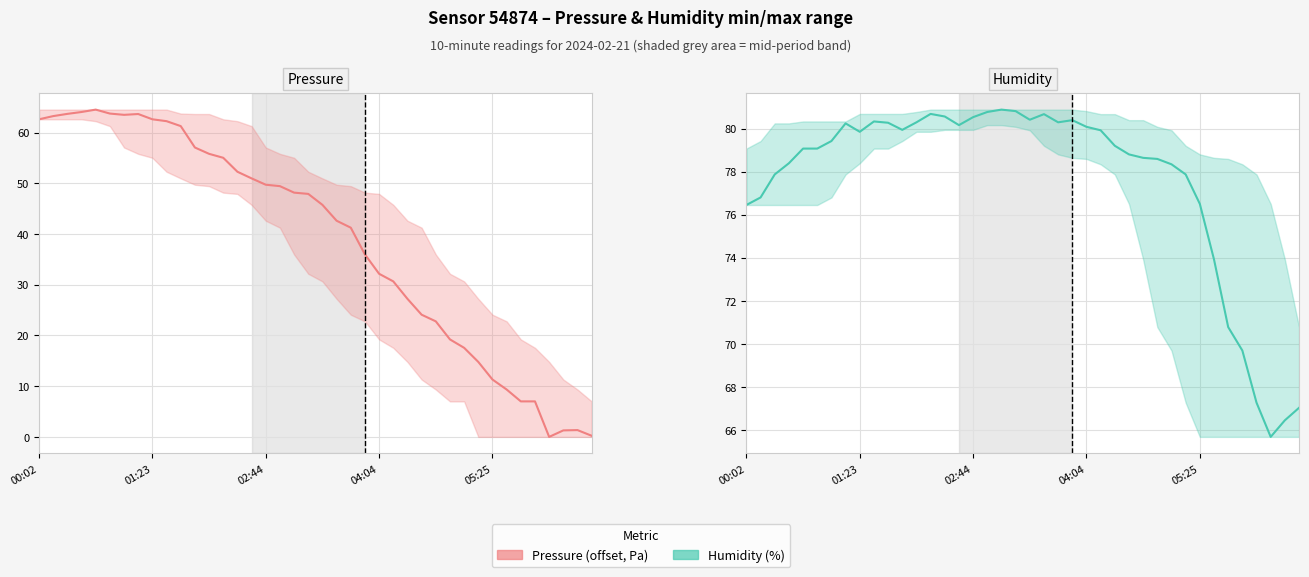

True or false: Humidity has a value of 78.6 at 28.

True